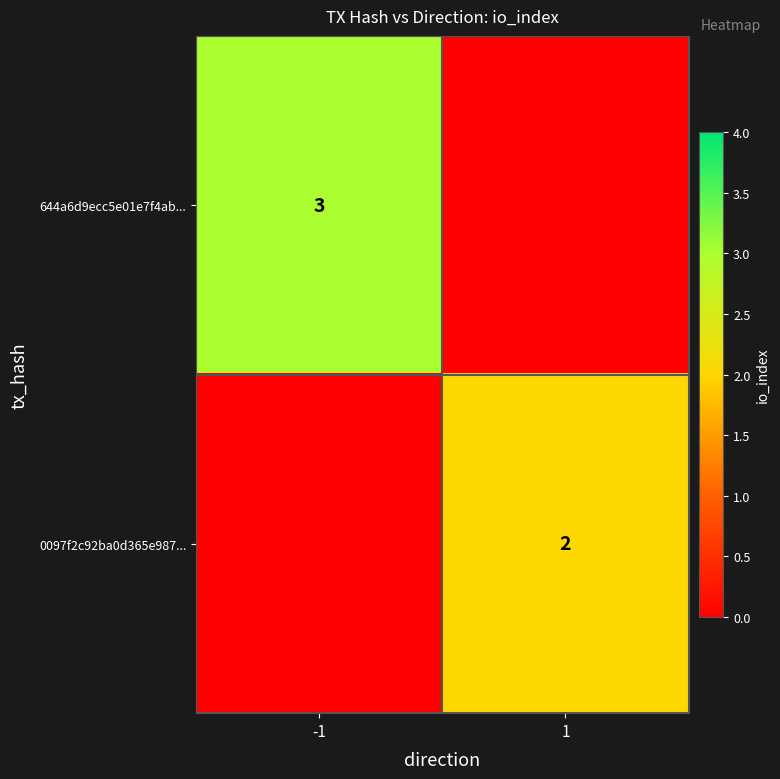

At which category is the sum across all series the highest?

-1